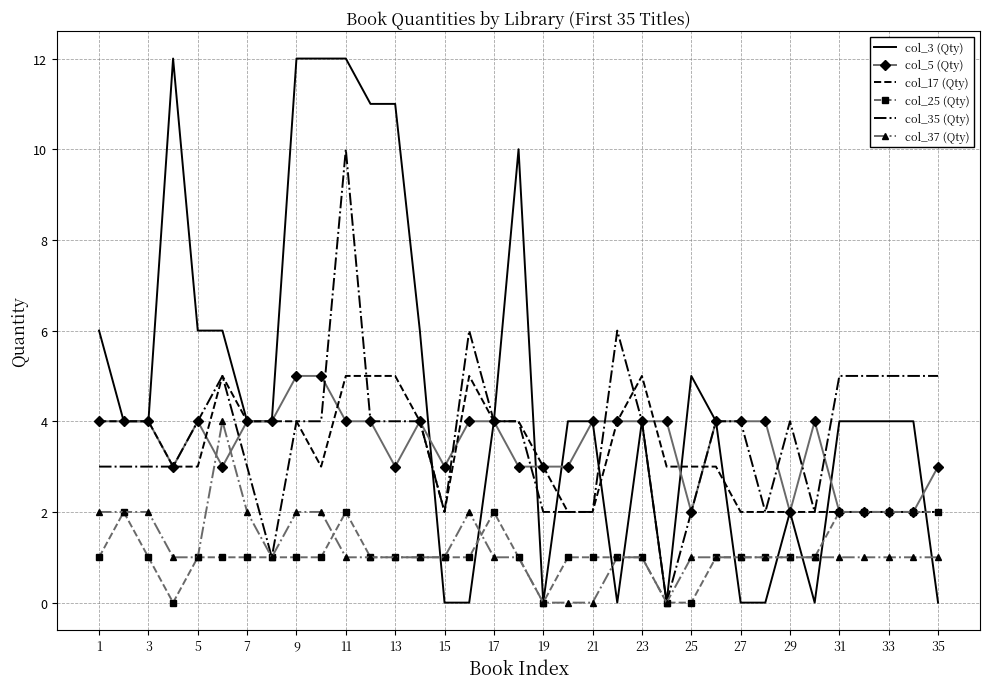

What is the greatest value displayed?

12